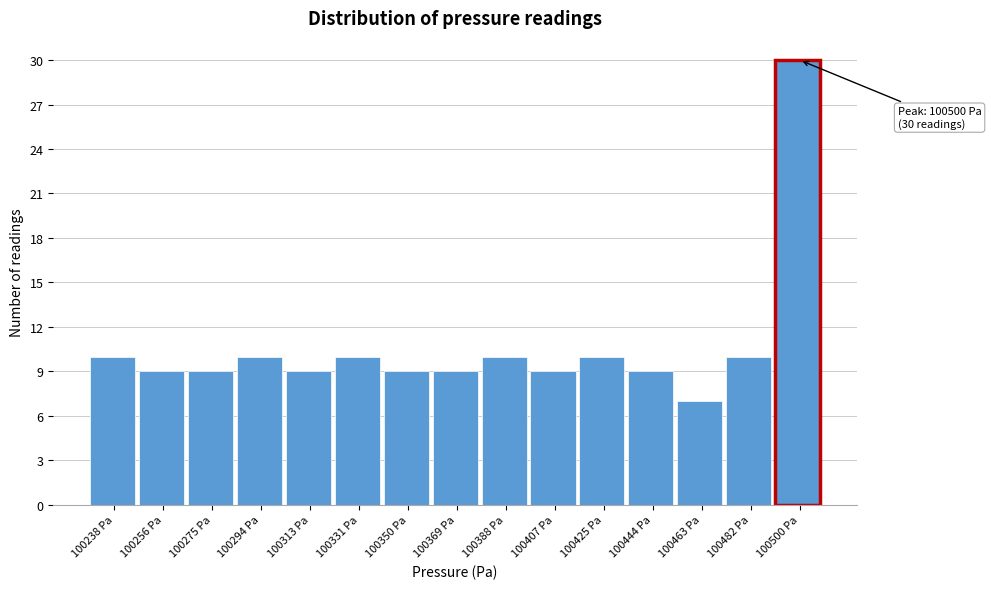

Which range on the x-axis has the tallest bar?

100490 to 100510